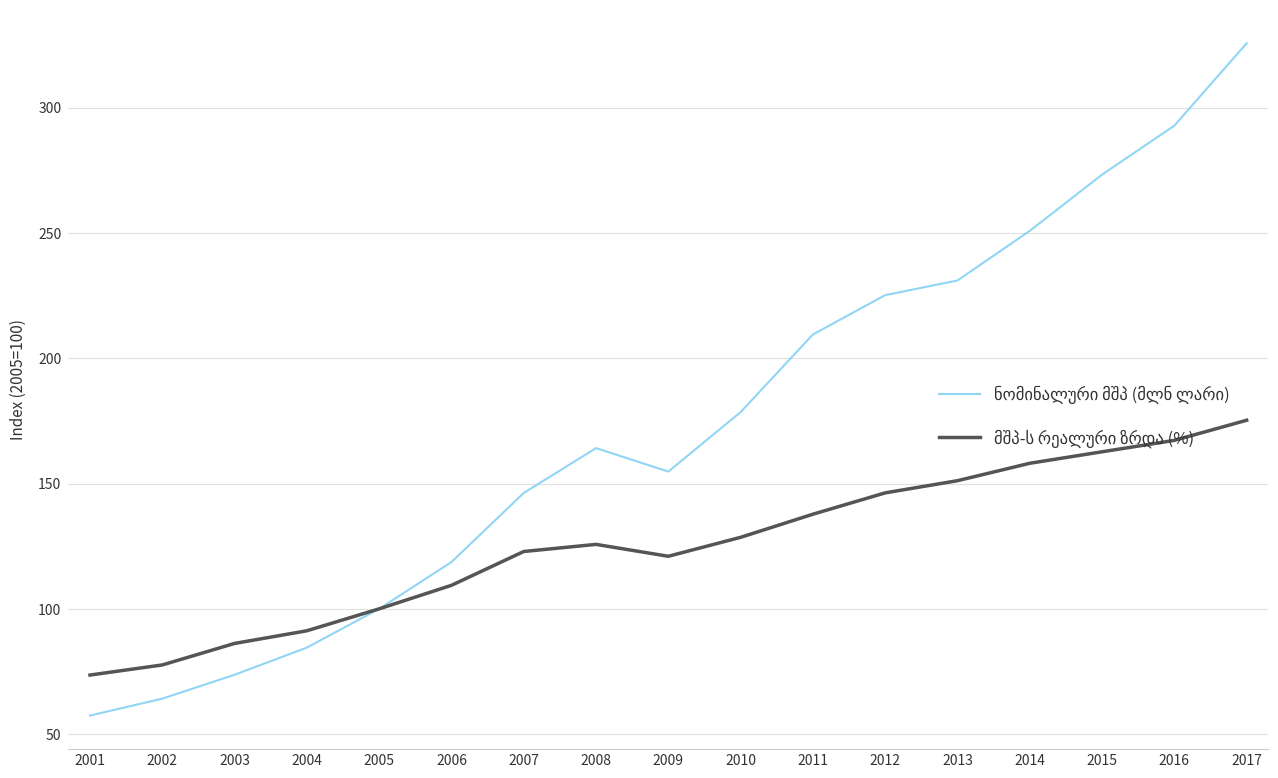

At which category is the sum across all series the highest?

2017